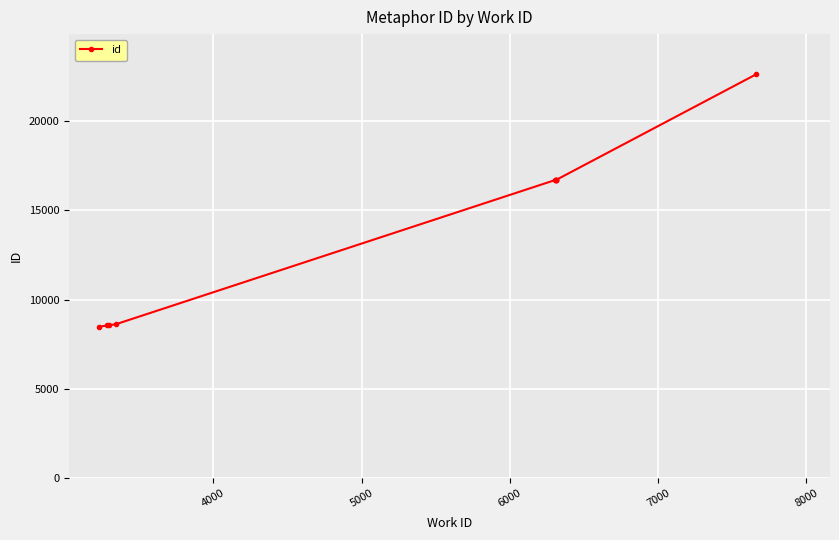

What is the value of the 1st point from the left?

8471